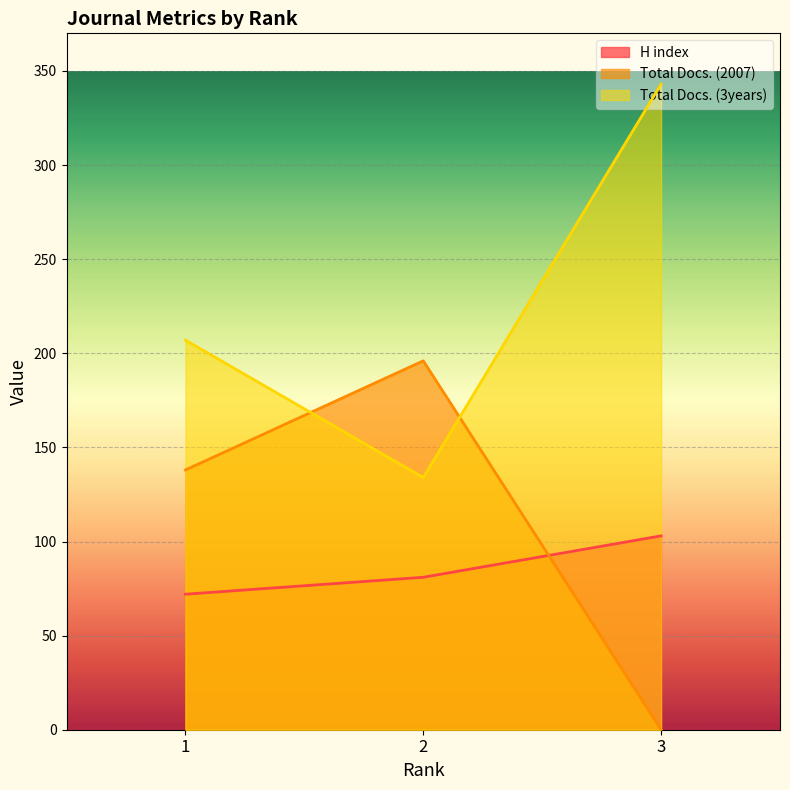

Is it true that H index equals 81 at 2?

True